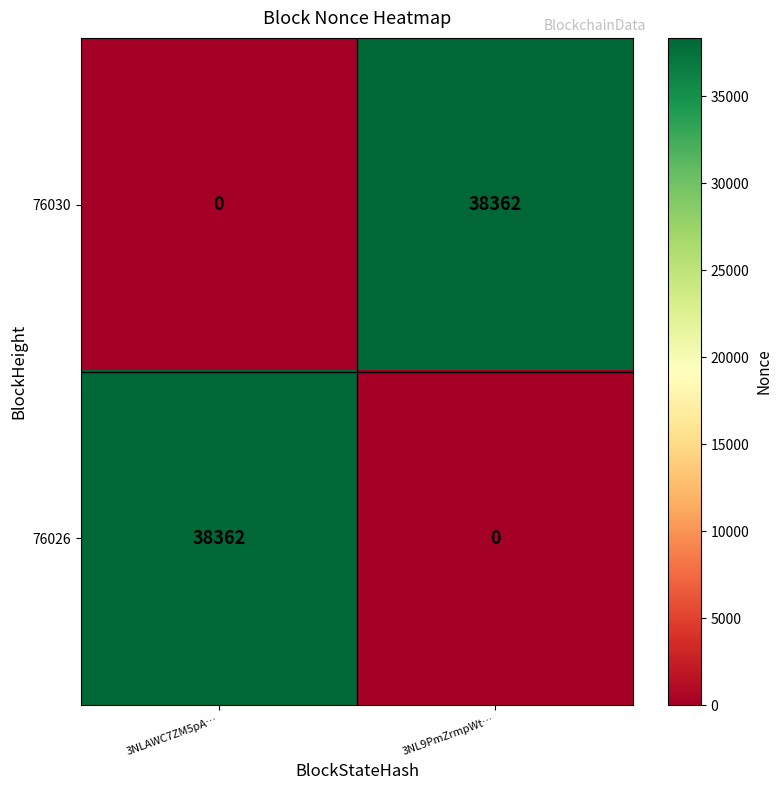

Reading left to right, what are all the values shown in this chart?

76030: 3NLAWC7ZM5pA…=0	3NL9PmZrmpWt…=38362
76026: 3NLAWC7ZM5pA…=38362	3NL9PmZrmpWt…=0